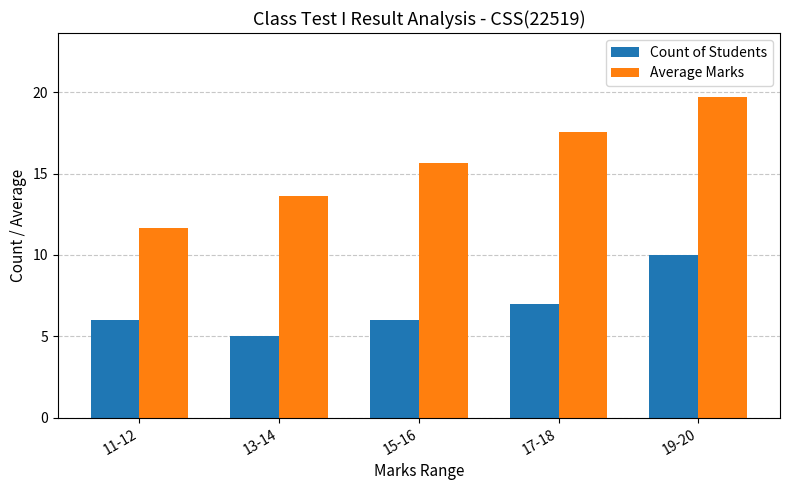

At 19-20, list the series in order from smallest to largest.

Count of Students, Average Marks